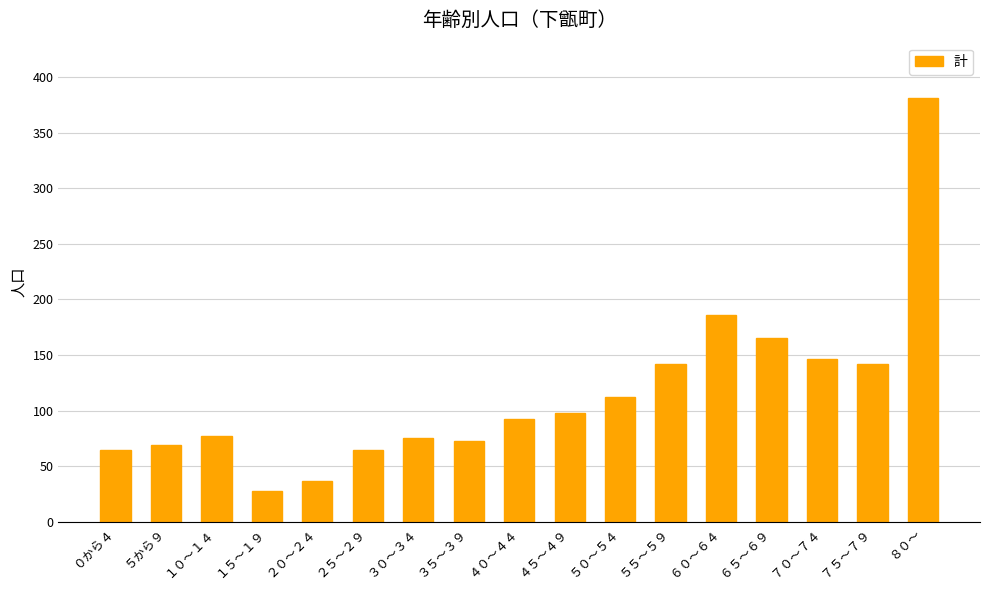

Where is the data nearest to the value 204?

６０～６４